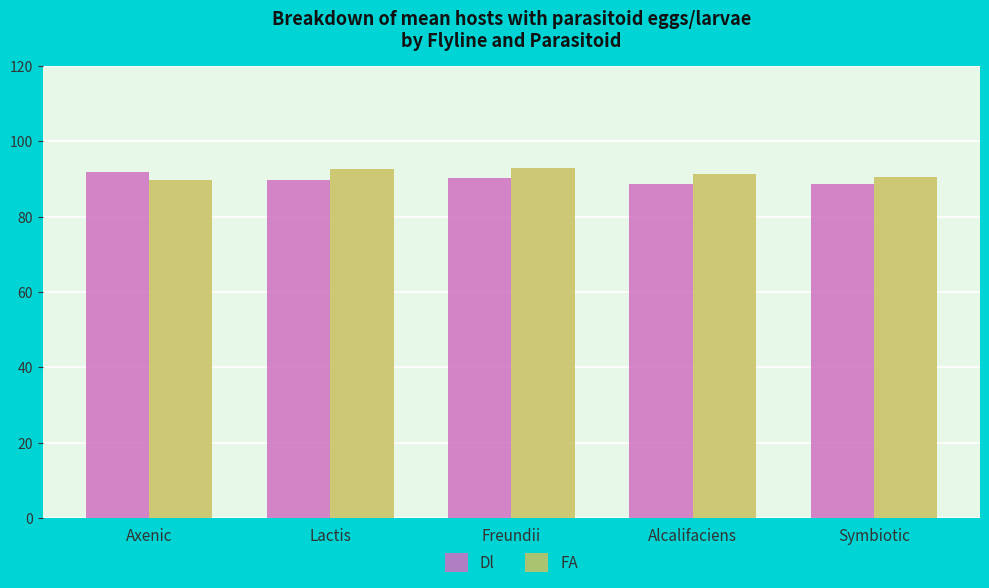

What is the difference between the FA values at Lactis and Freundii?

0.4